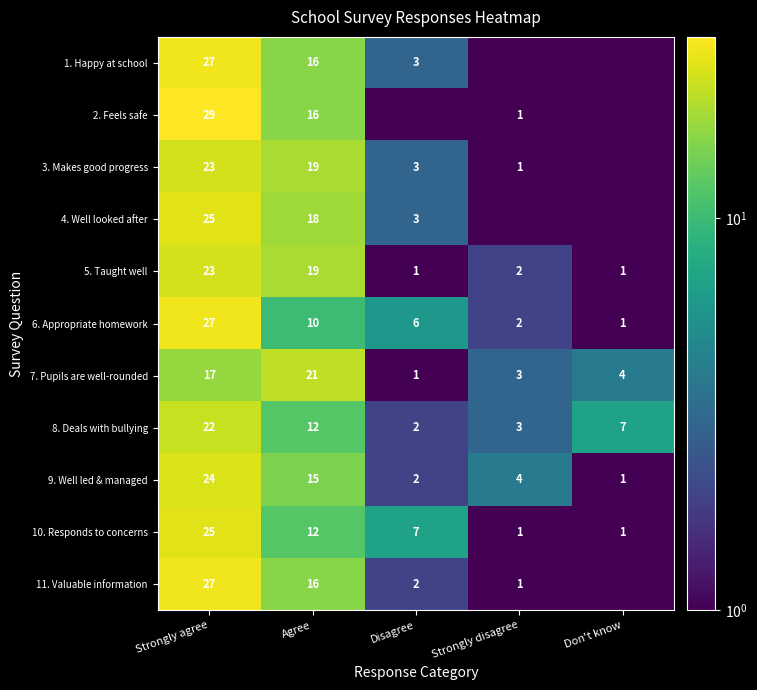

What value does the 5. Taught well series have at Strongly disagree?

2.0